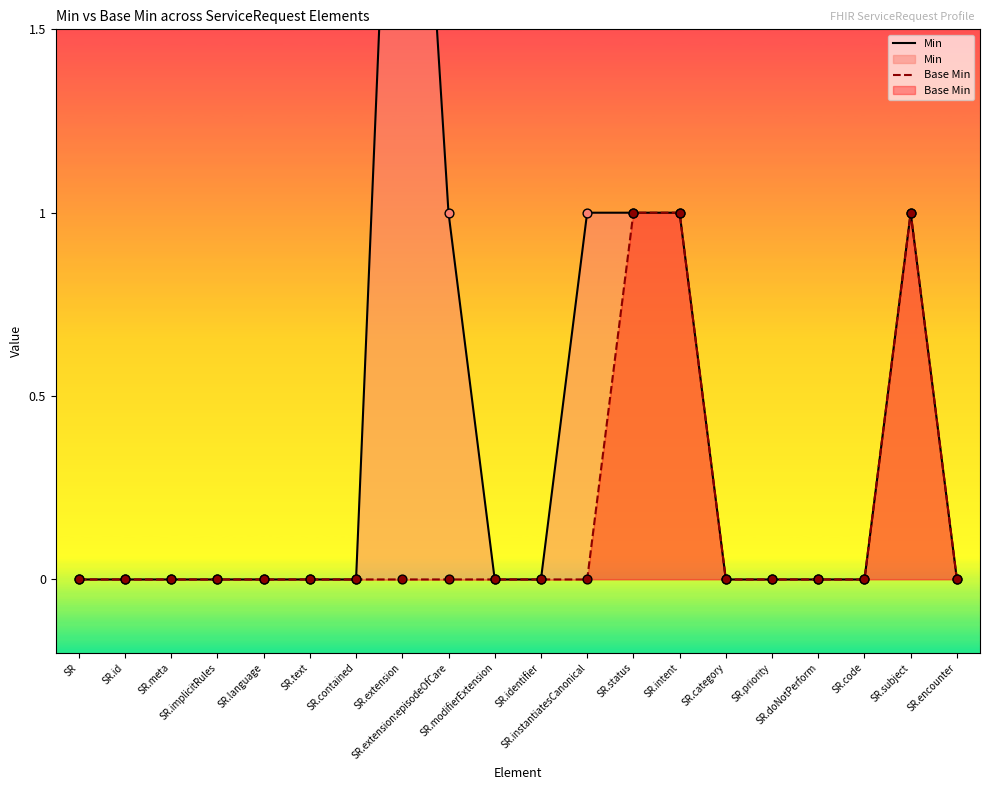

Which series contains the highest Y value?

Min